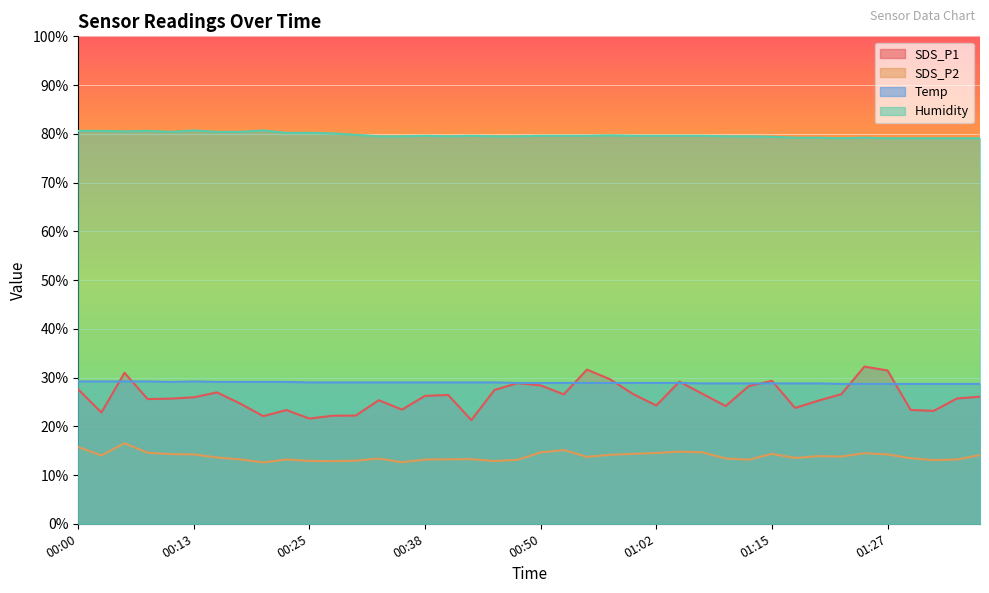

What is the greatest value displayed?

80.7